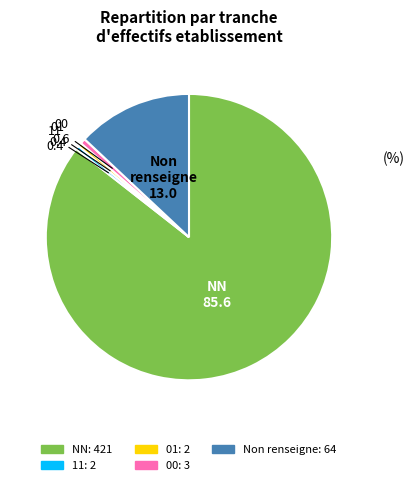

Is there a majority slice in this chart?

Yes